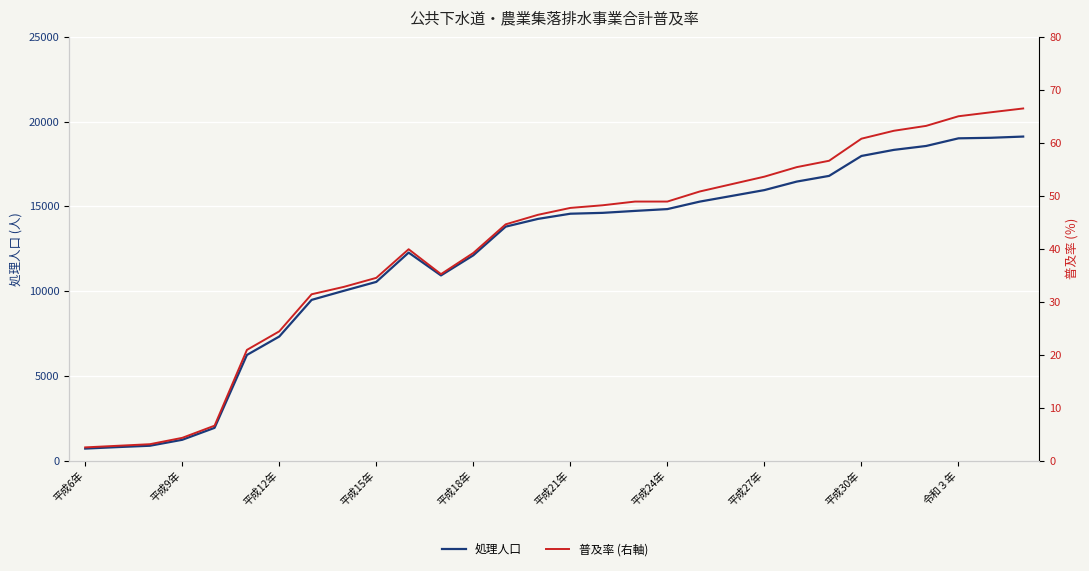

What is the total value across all series at 29?

19181.5